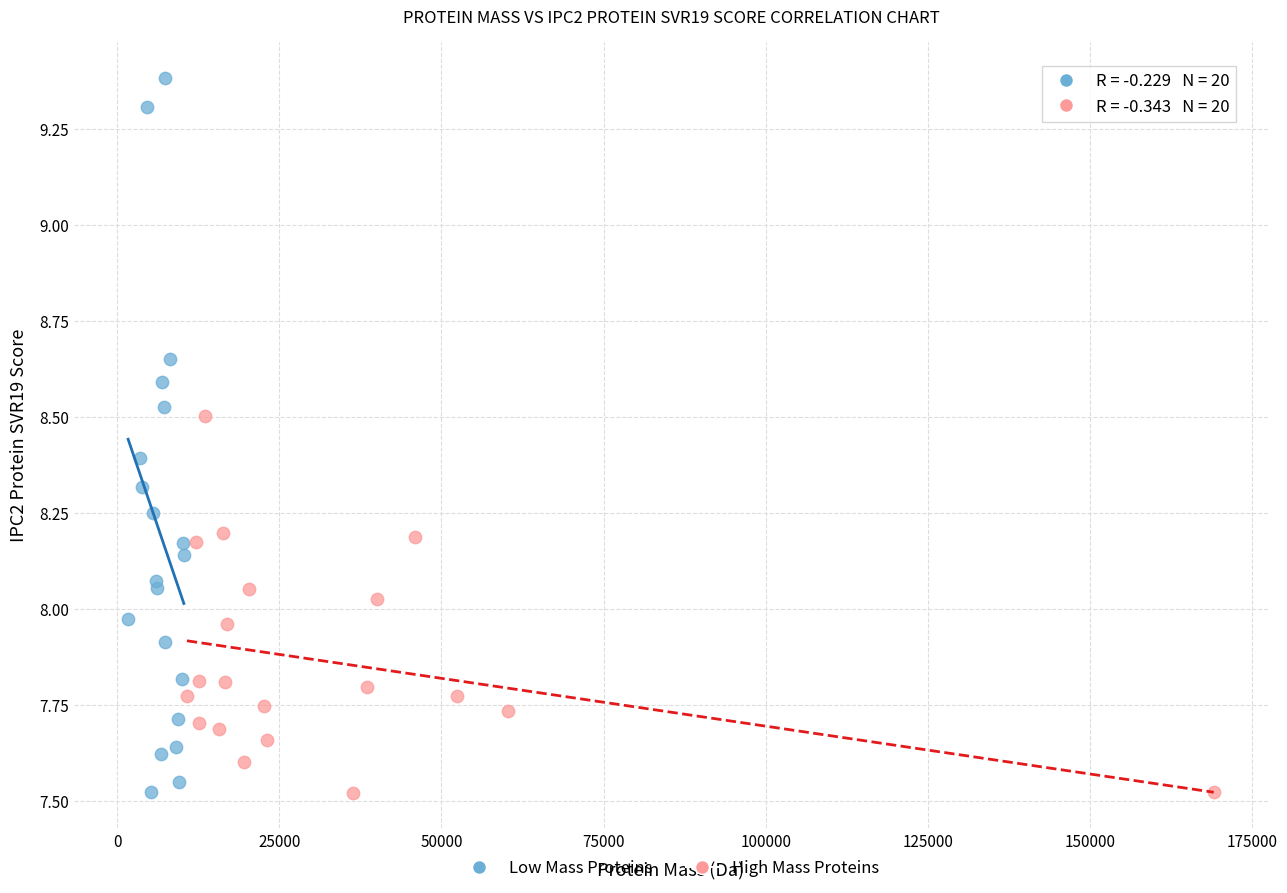

Which series reaches the maximum Y coordinate?

Low Mass Proteins